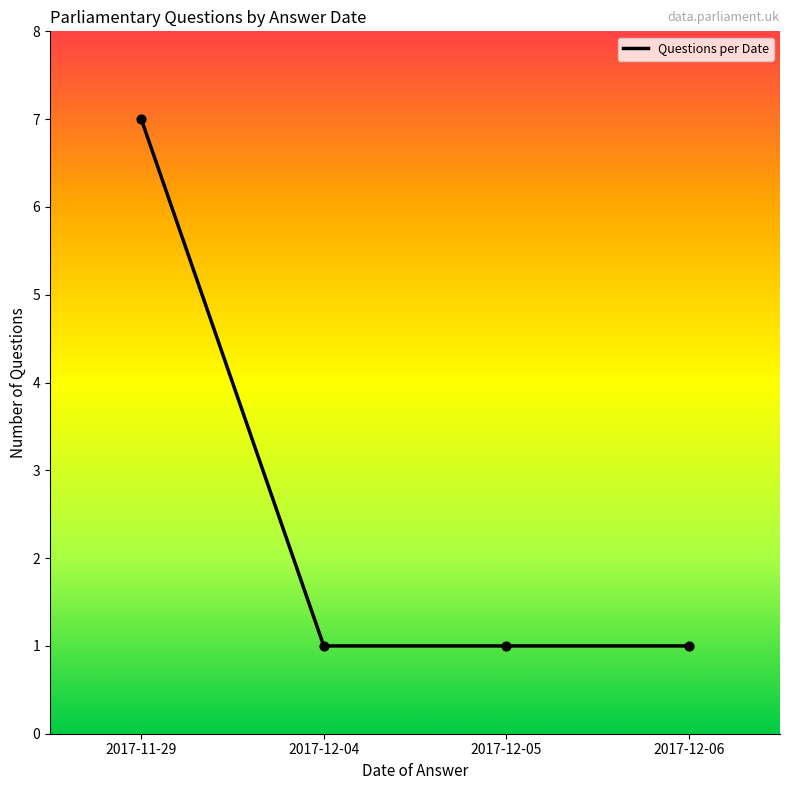

What is the change in value from 2017-11-29 to 2017-12-04?

-6